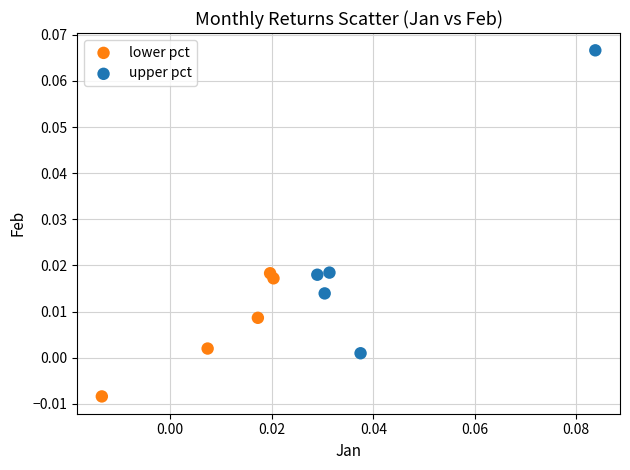

What are all the series names shown in the legend?

lower pct, upper pct